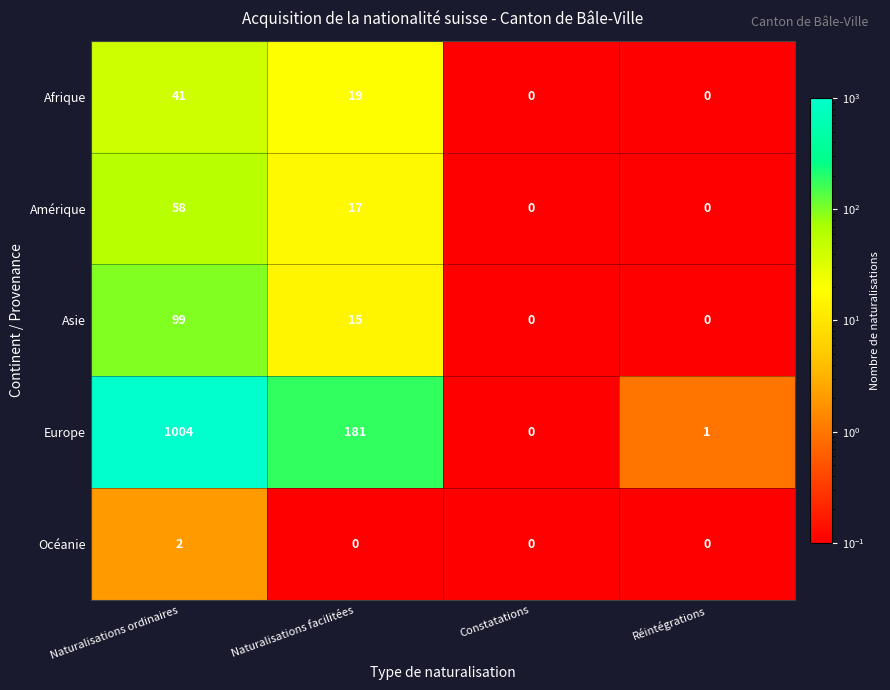

Rank the series by their maximum value, from lowest to highest.

Océanie, Afrique, Amérique, Asie, Europe